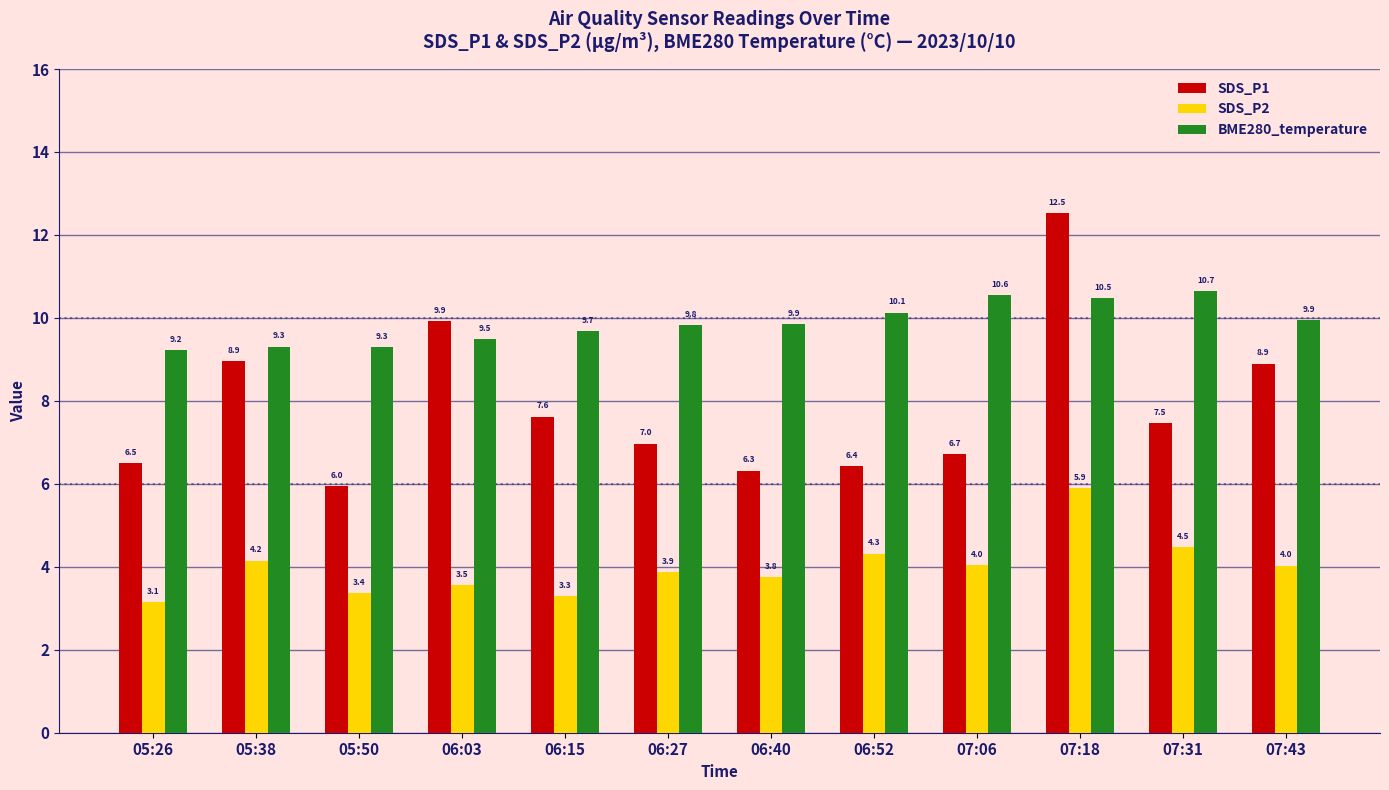

What is the spread (max minus min) of values at 06:40?

6.1